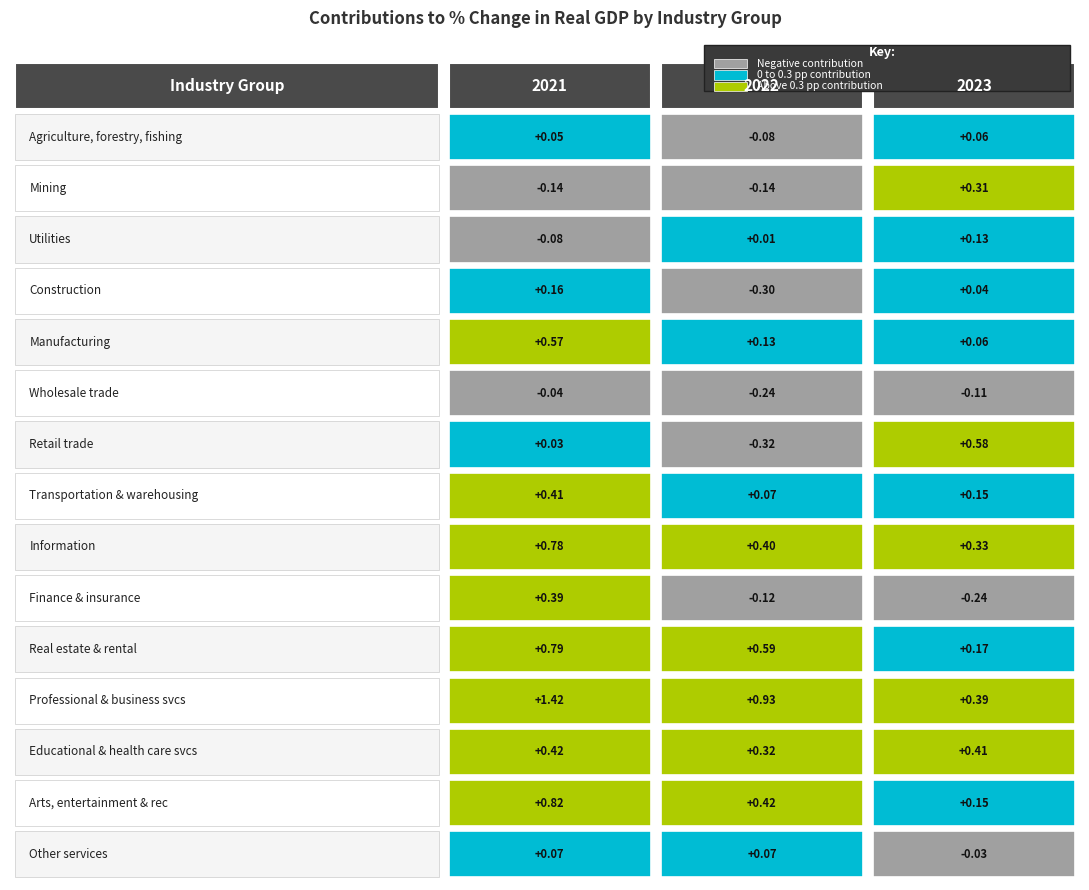

Reading right to left, list all the values displayed in this chart.

2021: 14=0.1	13=0.8	12=0.4	11=1.4	10=0.8	9=0.4	8=0.8	7=0.4	6=0.0	5=-0.0	4=0.6	3=0.2	2=-0.1	1=-0.1	0=0.1
2022: 14=0.1	13=0.4	12=0.3	11=0.9	10=0.6	9=-0.1	8=0.4	7=0.1	6=-0.3	5=-0.2	4=0.1	3=-0.3	2=0.0	1=-0.1	0=-0.1
2023: 14=-0.0	13=0.1	12=0.4	11=0.4	10=0.2	9=-0.2	8=0.3	7=0.1	6=0.6	5=-0.1	4=0.1	3=0.0	2=0.1	1=0.3	0=0.1